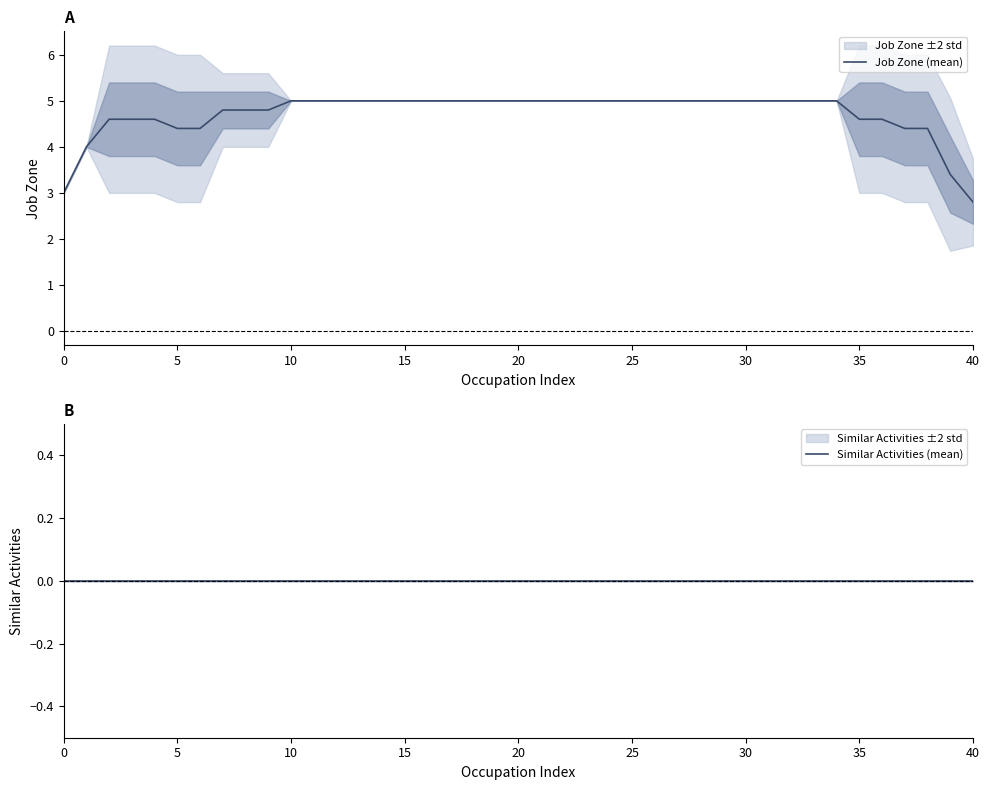

What is the maximum value for Job Zone (mean)?

5.0